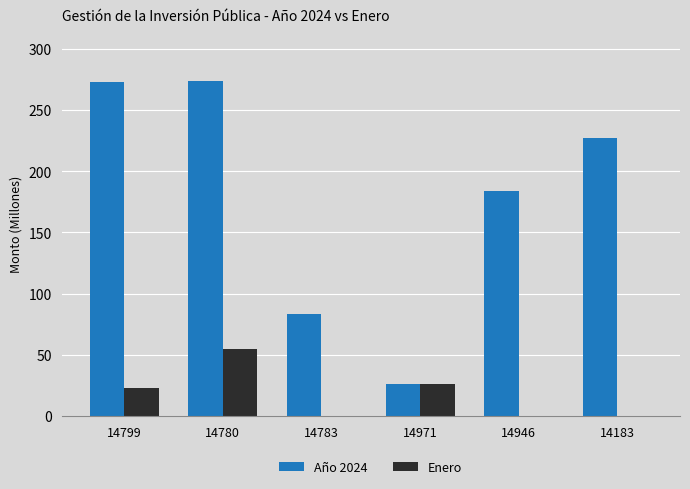

How many categories are shown in the chart?

6